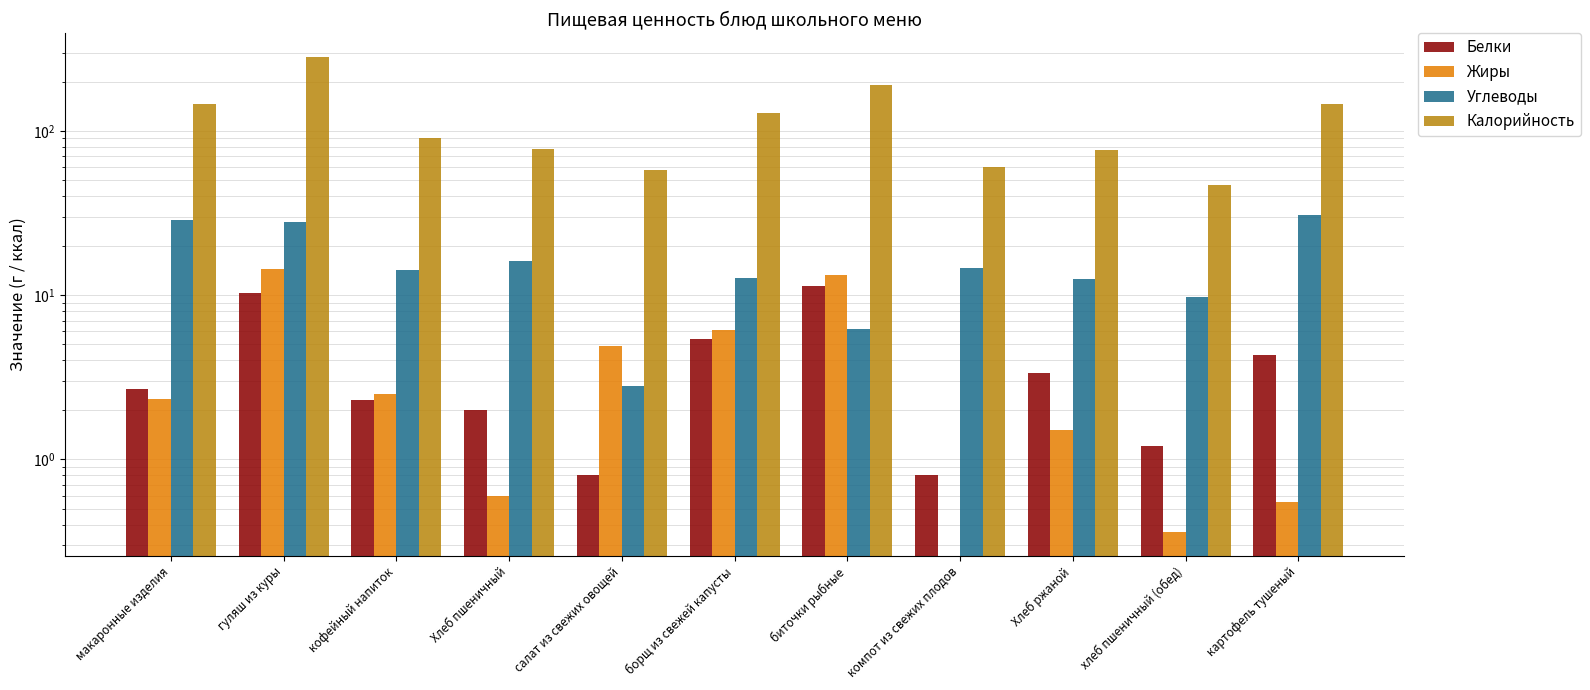

At хлеб пшеничный (обед), list the series in order from largest to smallest.

Калорийность, Углеводы, Белки, Жиры